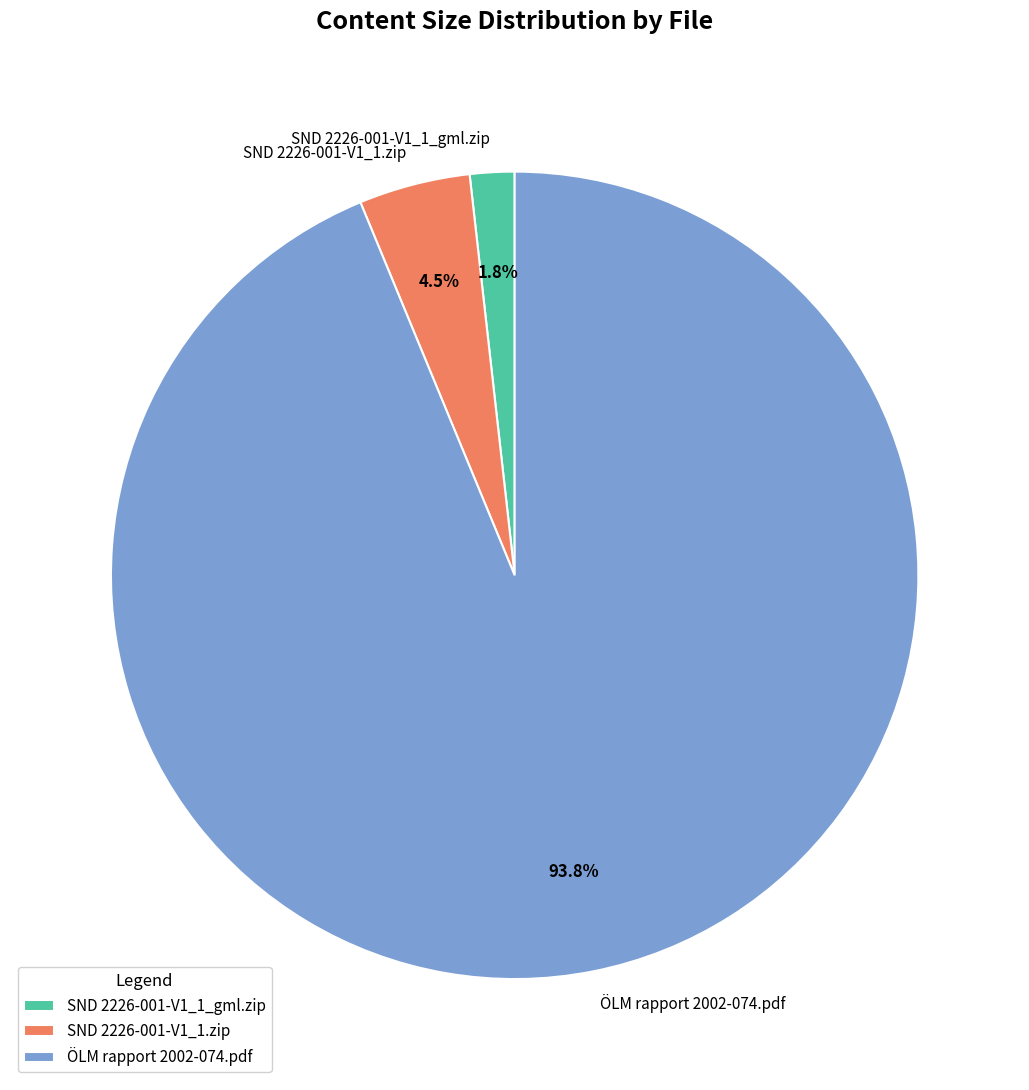

Which slice is the smallest?

SND 2226-001-V1_1_gml.zip